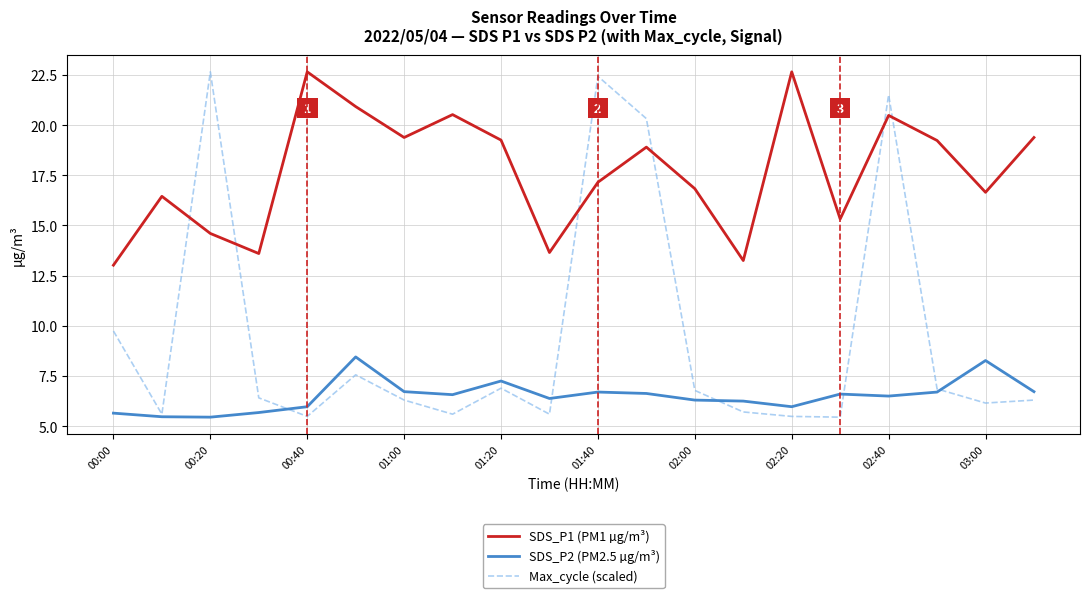

List the series in order of their overall mean, lowest first.

SDS_P2 (PM2.5 µg/m³), Max_cycle (scaled), SDS_P1 (PM1 µg/m³)